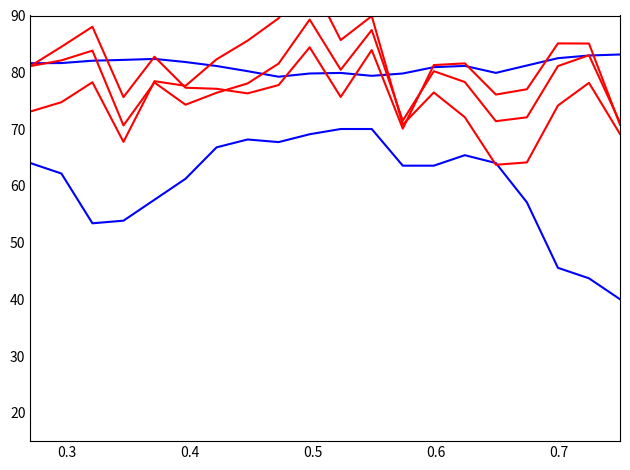

What is the maximum value shown in the chart?

96.5